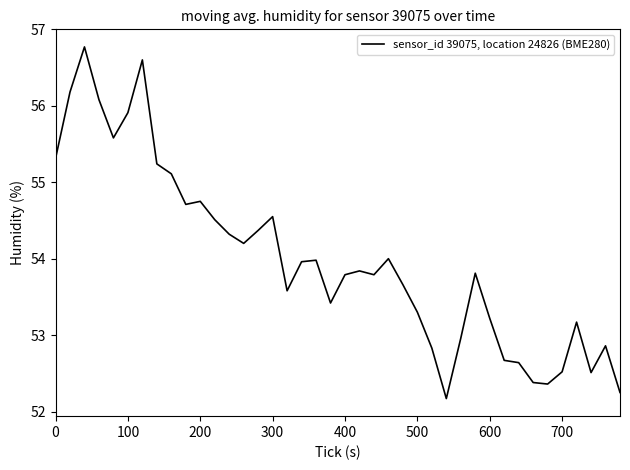

Does the chart display data point markers on the line(s)?

No